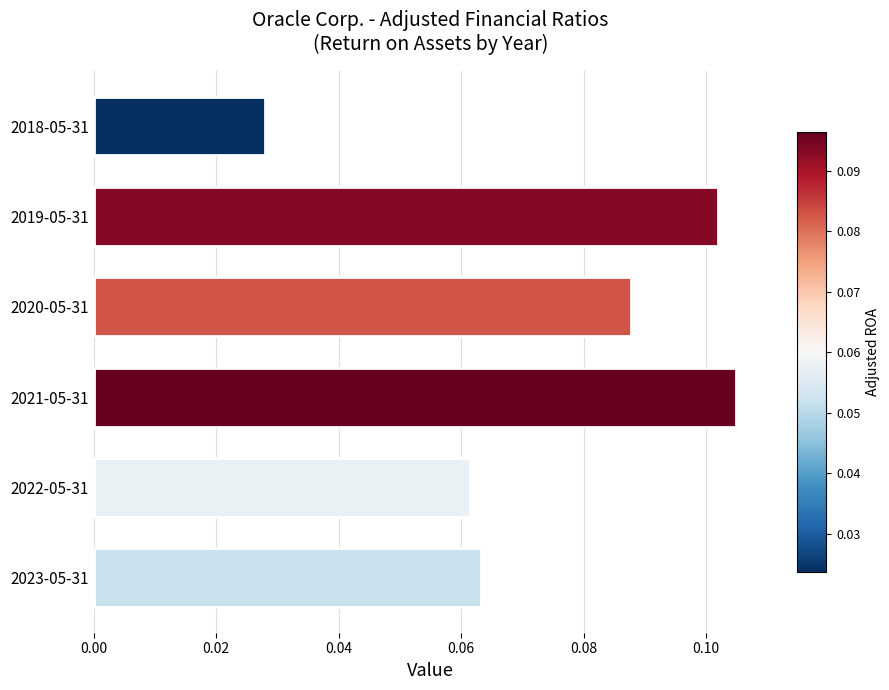

How many bars are there in total?

6